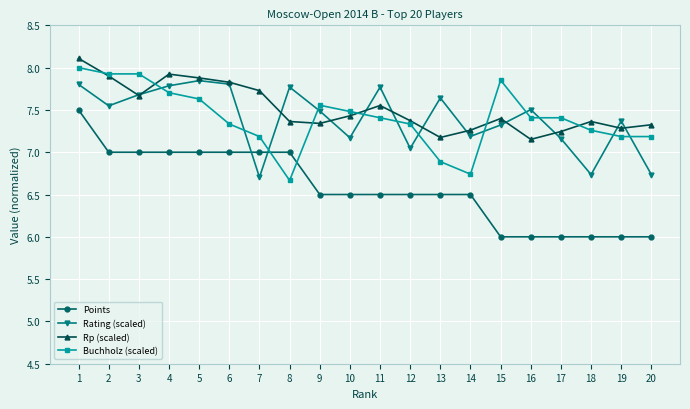

True or false: Buchholz (scaled) has a value of 7.6 at 9.

True